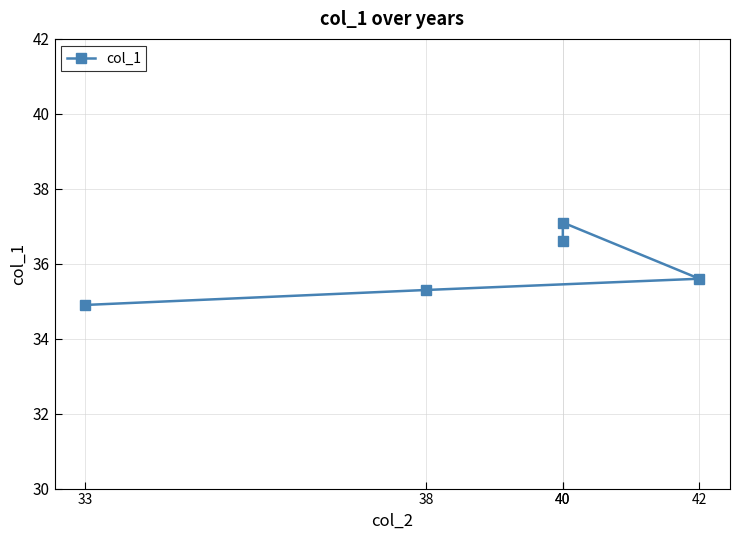

What is the difference between the values at 42 and 40?

1.0